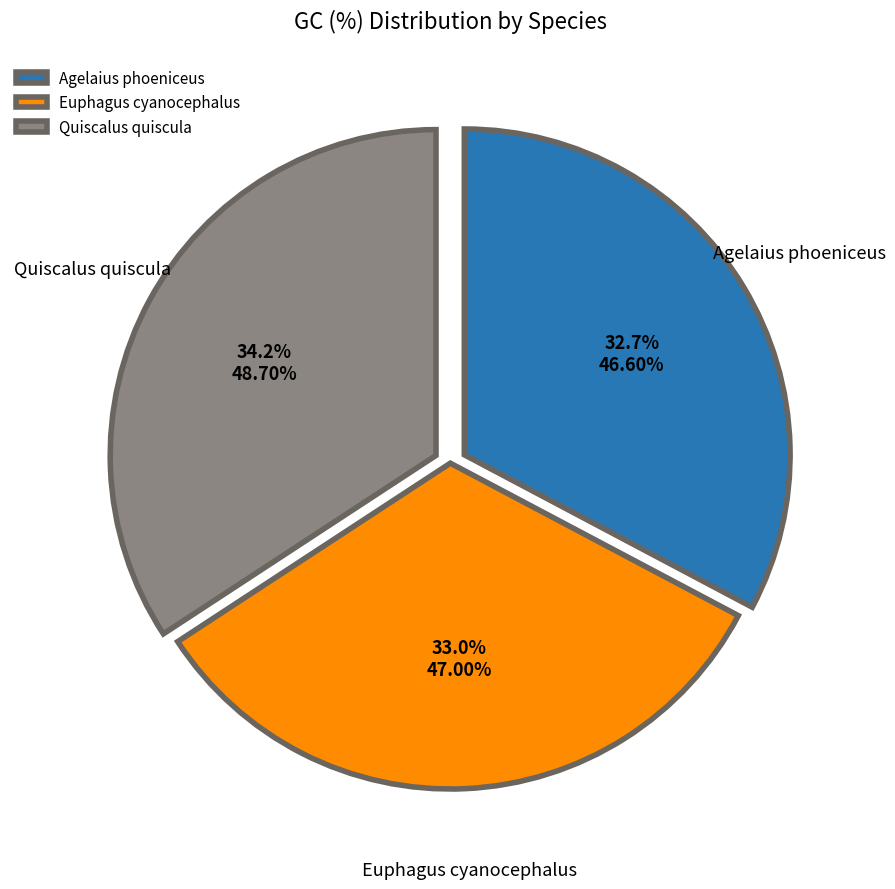

How much of the chart is everything except Quiscalus quiscula?

65.8%